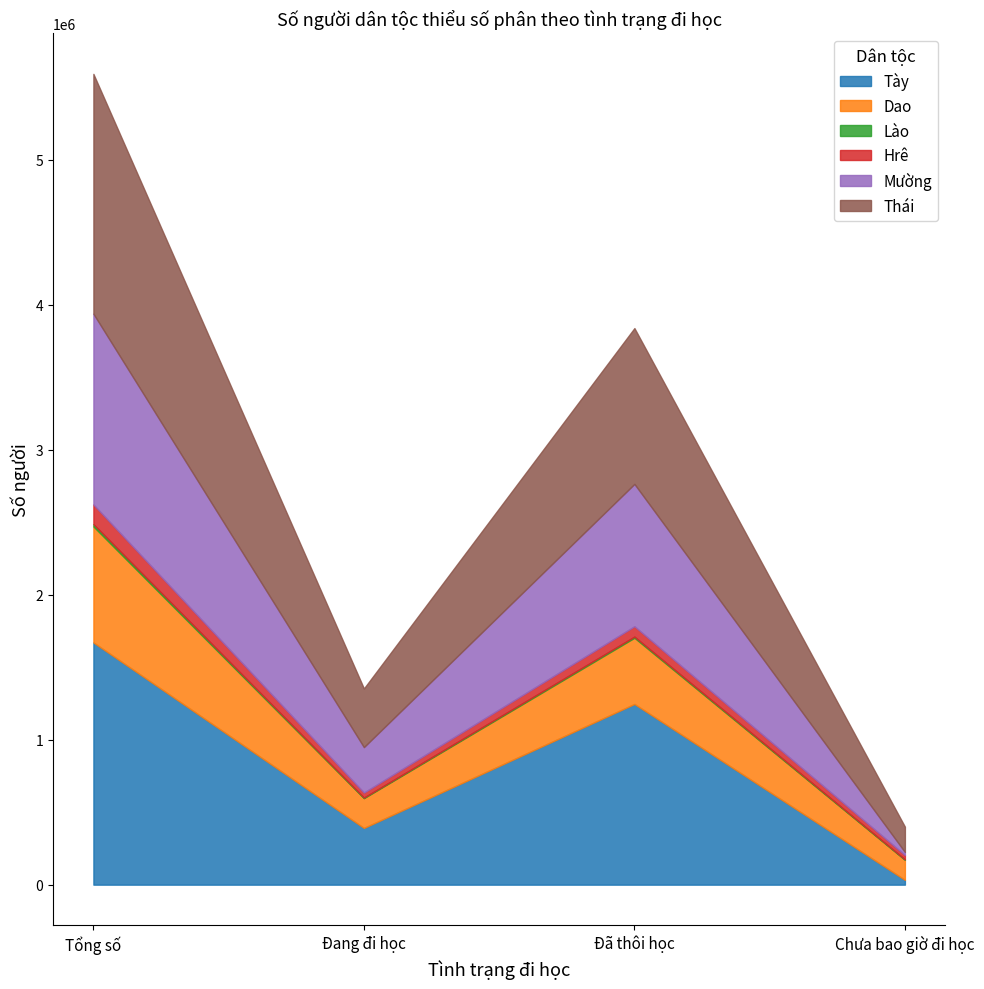

What is the minimum value for Hrê?

29946